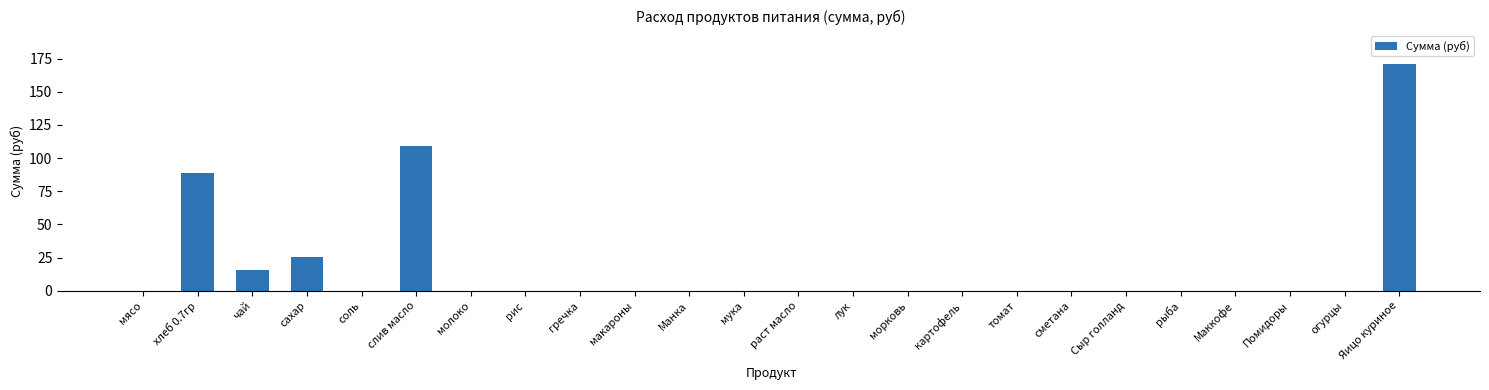

Which category has the highest value across all series?

Яицо куриное